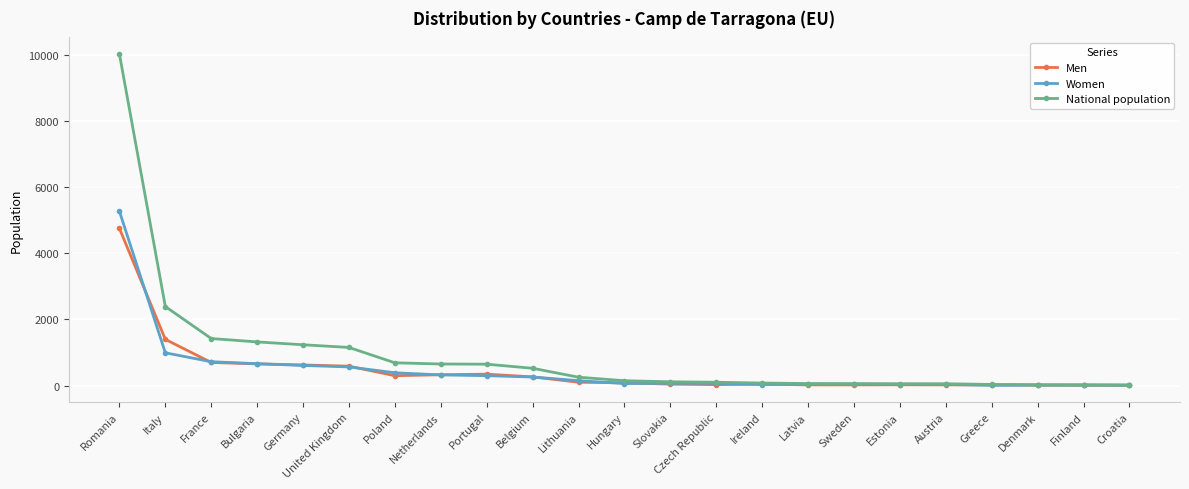

List the series in order of their peak value, highest first.

National population, Women, Men